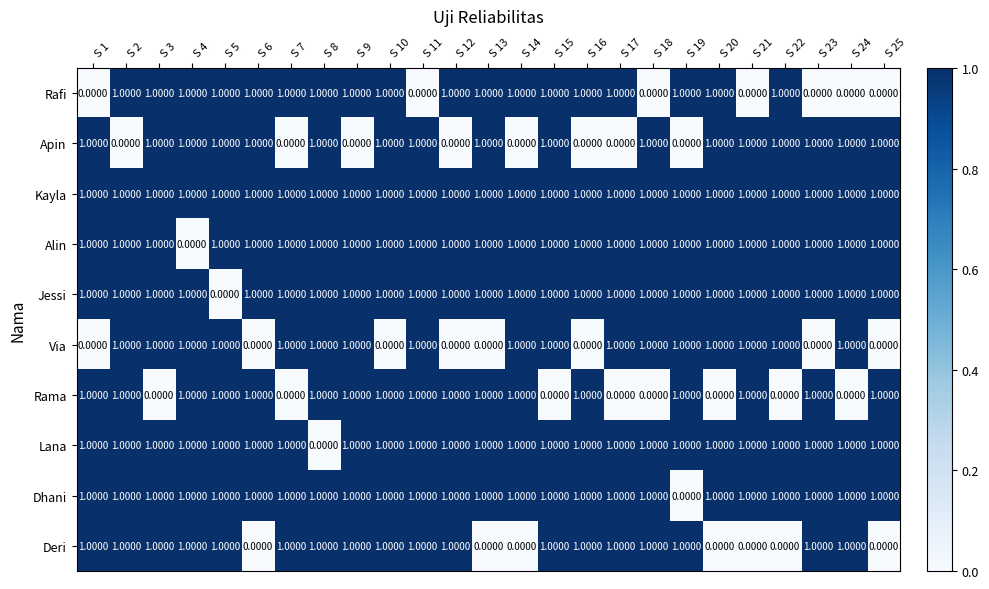

What is the sum of all Via values?

17